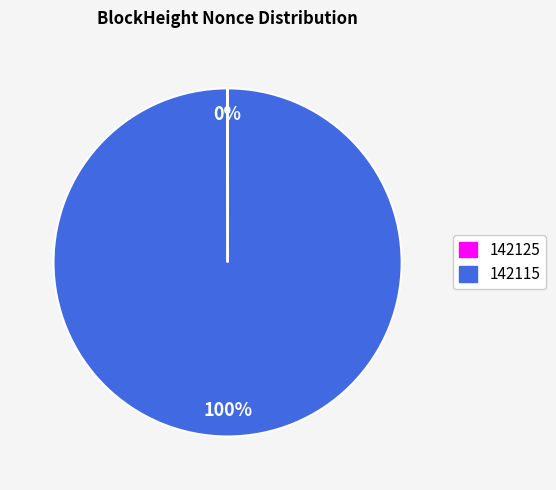

To the nearest percent, what portion does 142115 represent?

100%